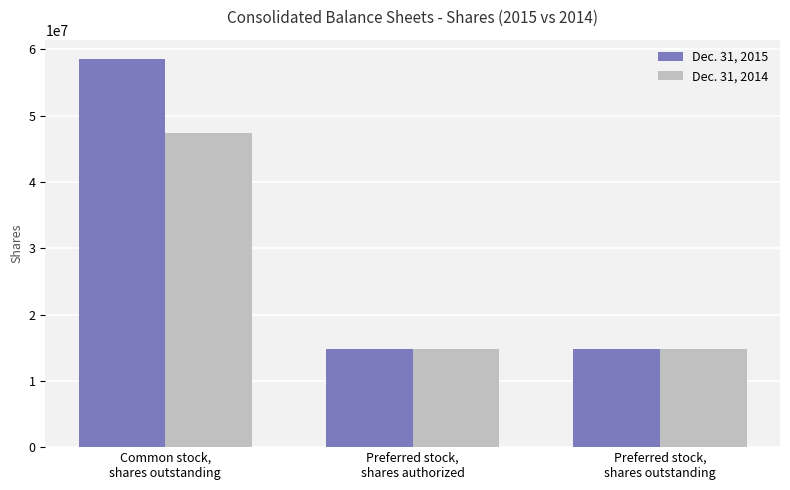

Which series has the widest spread of values?

Dec. 31, 2015